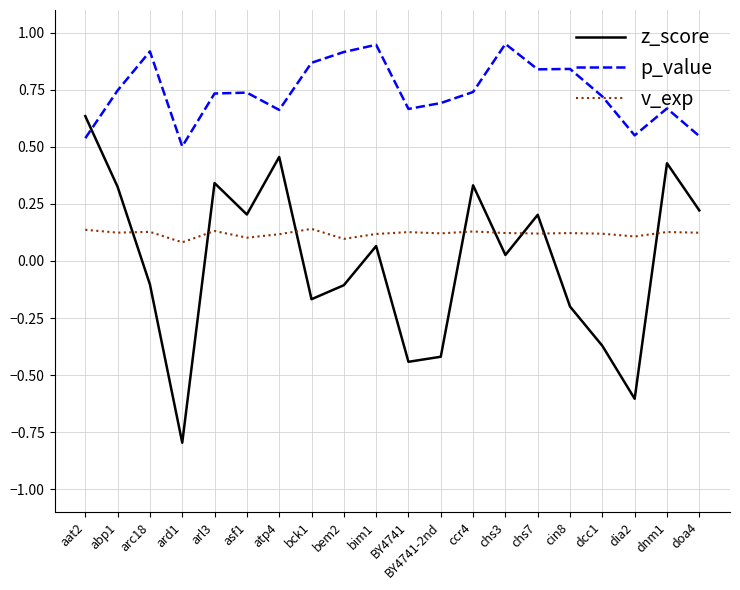

True or false: p_value and v_exp intersect in this chart.

False